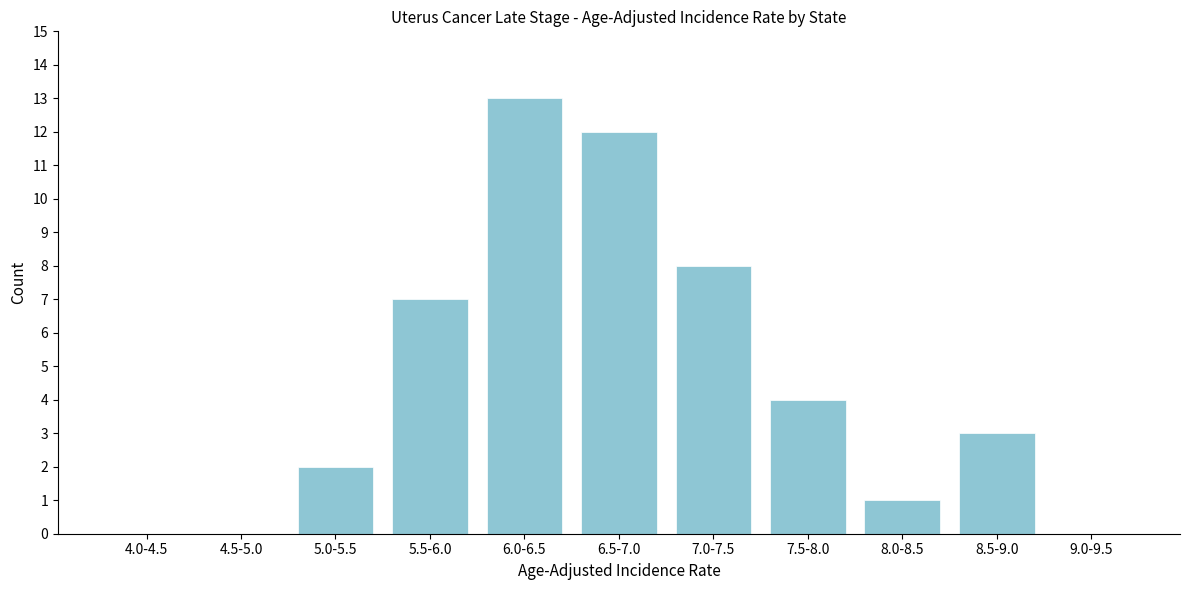

Reading right to left, list all the values displayed in this chart.

9.0-9.5=0	8.5-9.0=3	8.0-8.5=1	7.5-8.0=4	7.0-7.5=8	6.5-7.0=12	6.0-6.5=13	5.5-6.0=7	5.0-5.5=2	4.5-5.0=0	4.0-4.5=0